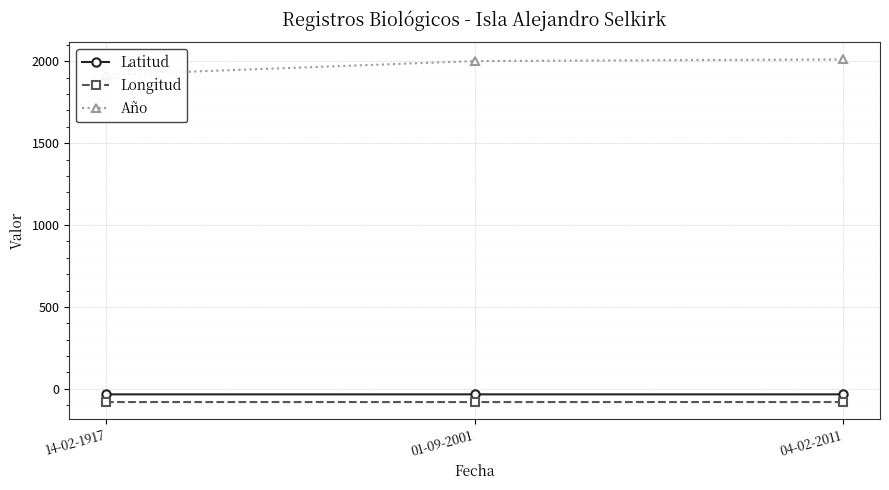

What are all the series names shown in the legend?

Latitud, Longitud, Año